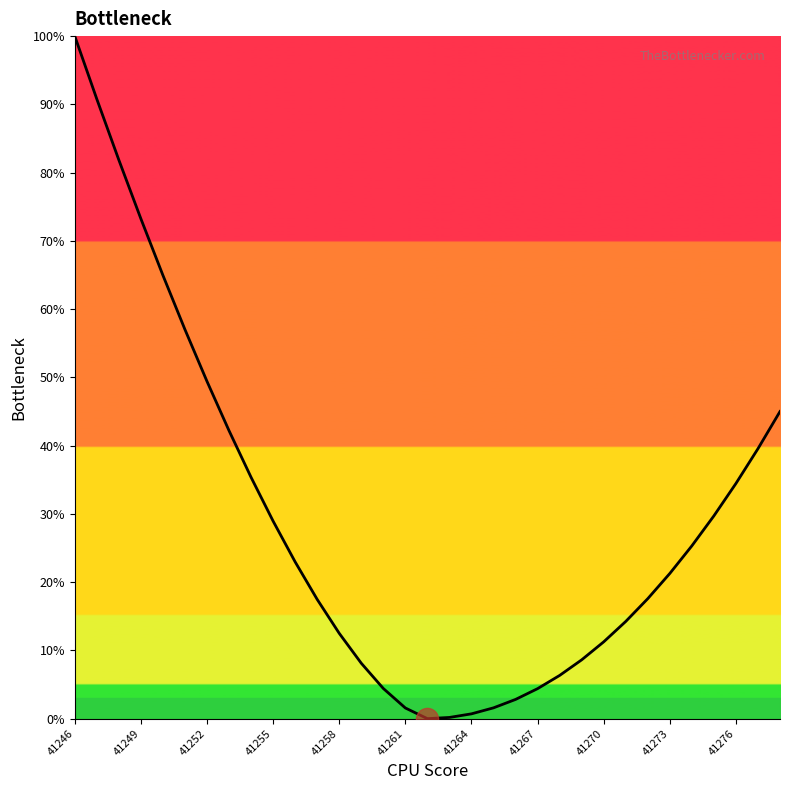

How many values are above zero?

32